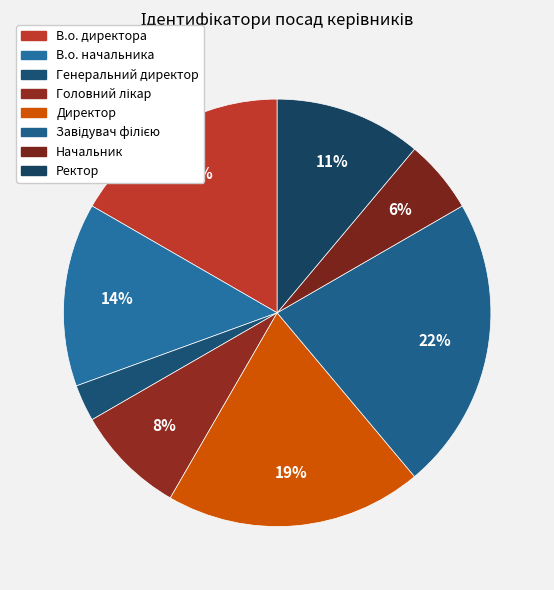

Which slice is the smallest?

Генеральний директор